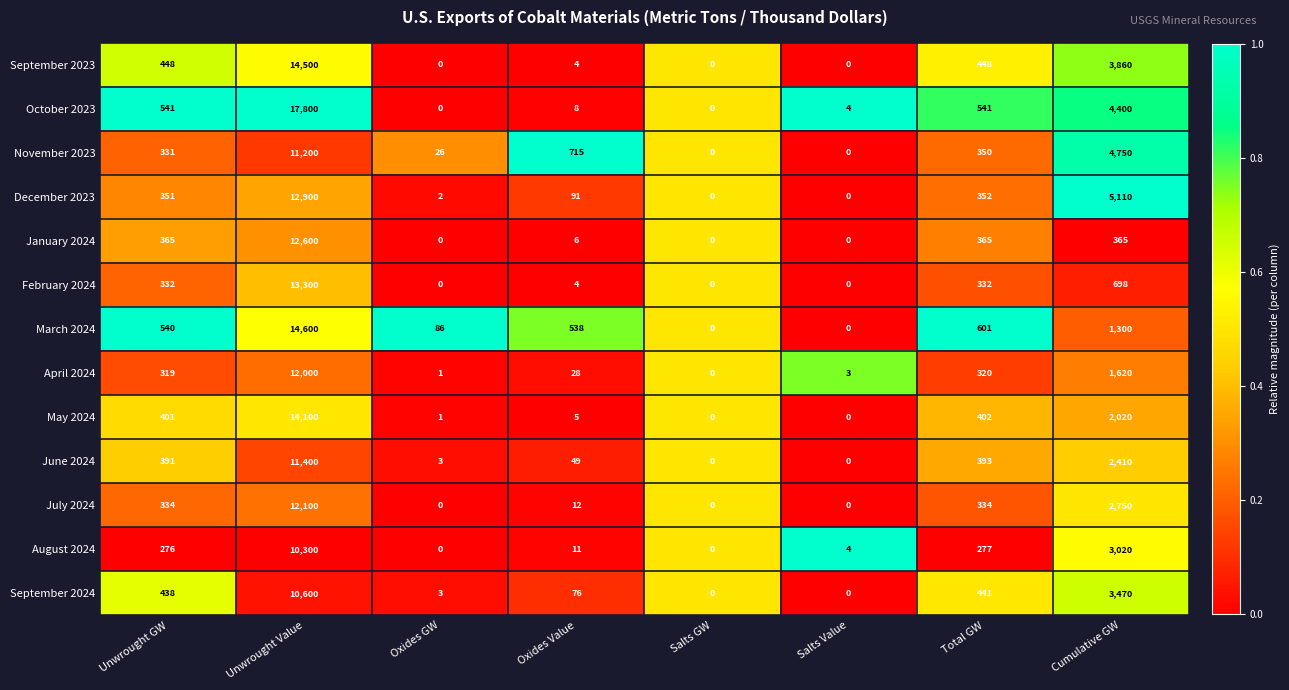

Read the August 2024 value at Unwrought GW.

276